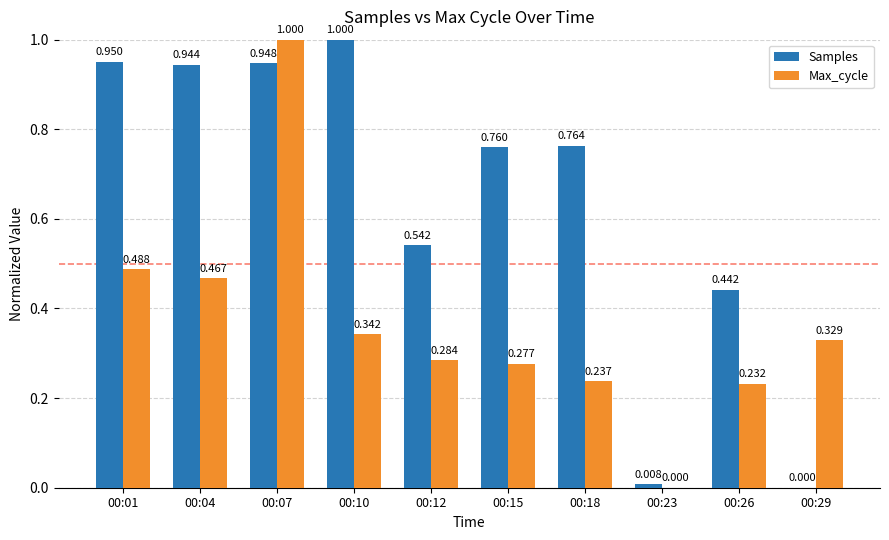

How many groups of bars are there?

10